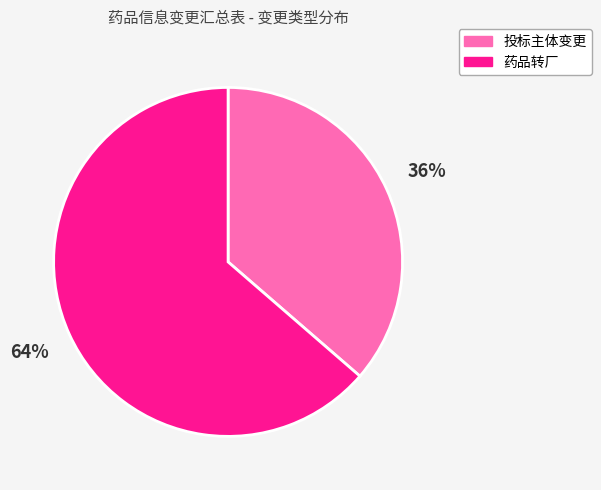

Which slice is the smallest?

投标主体变更